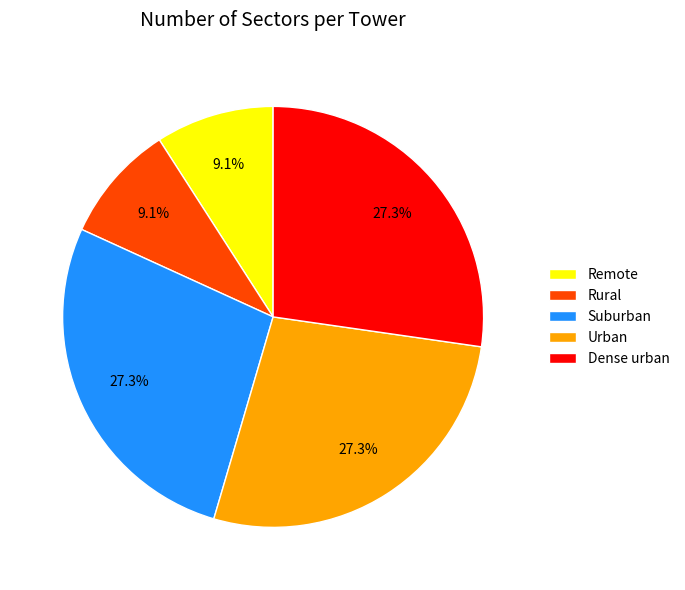

Count the number of slices in the pie.

5